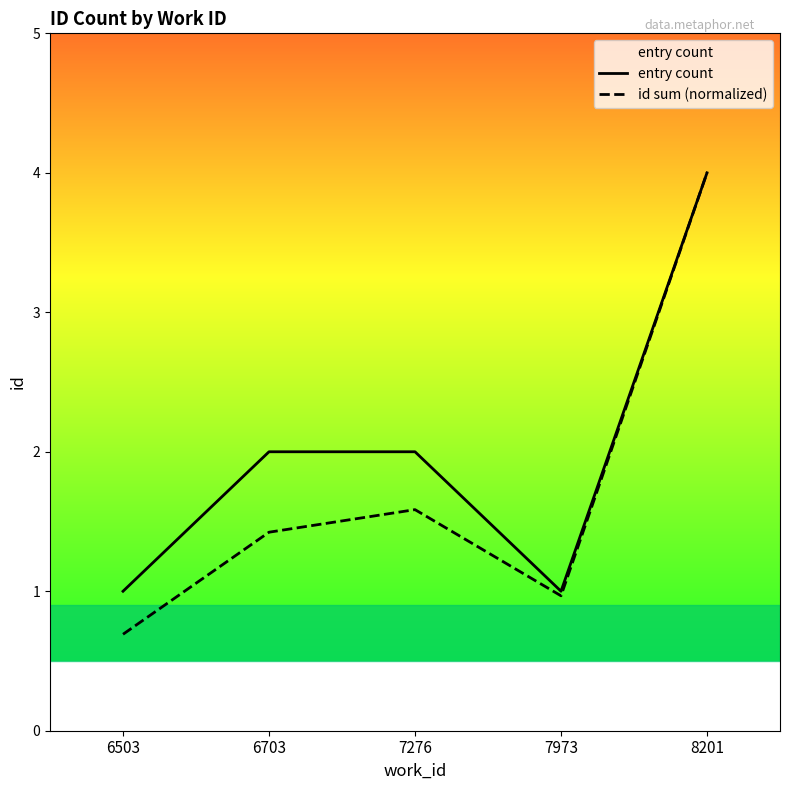

What is the maximum value shown in the chart?

4.0